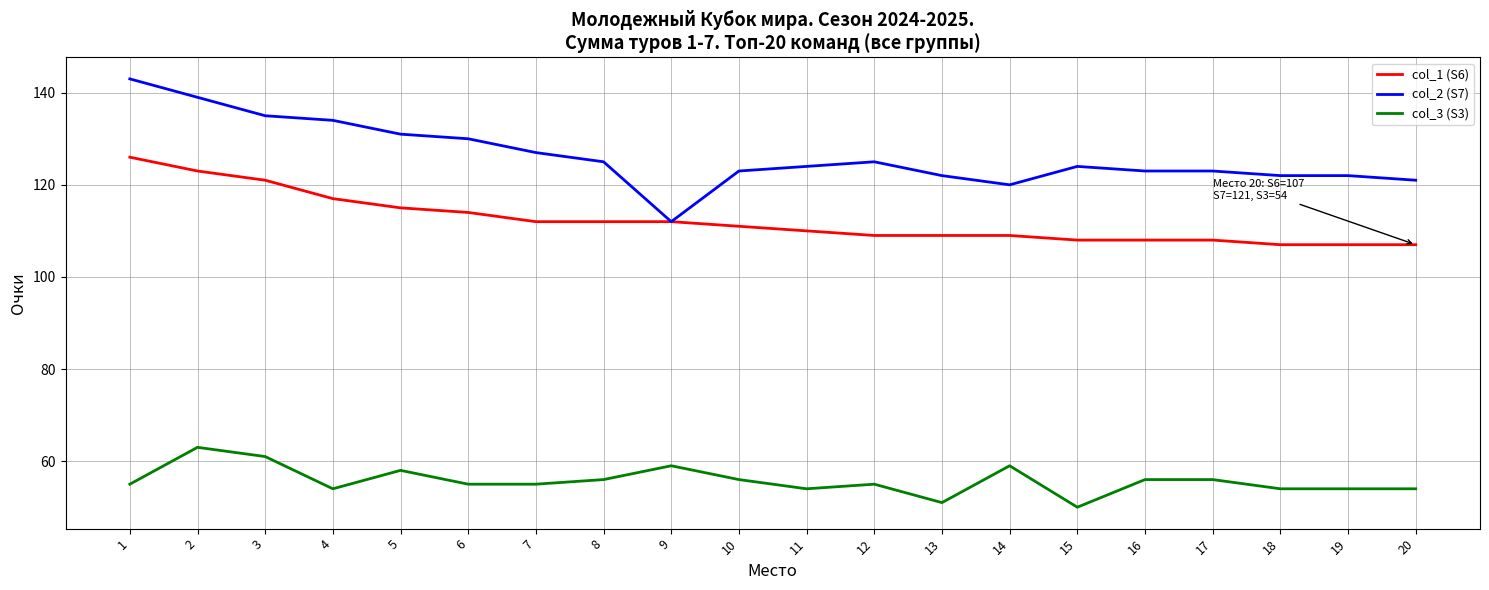

Which category has the highest value across all series?

1